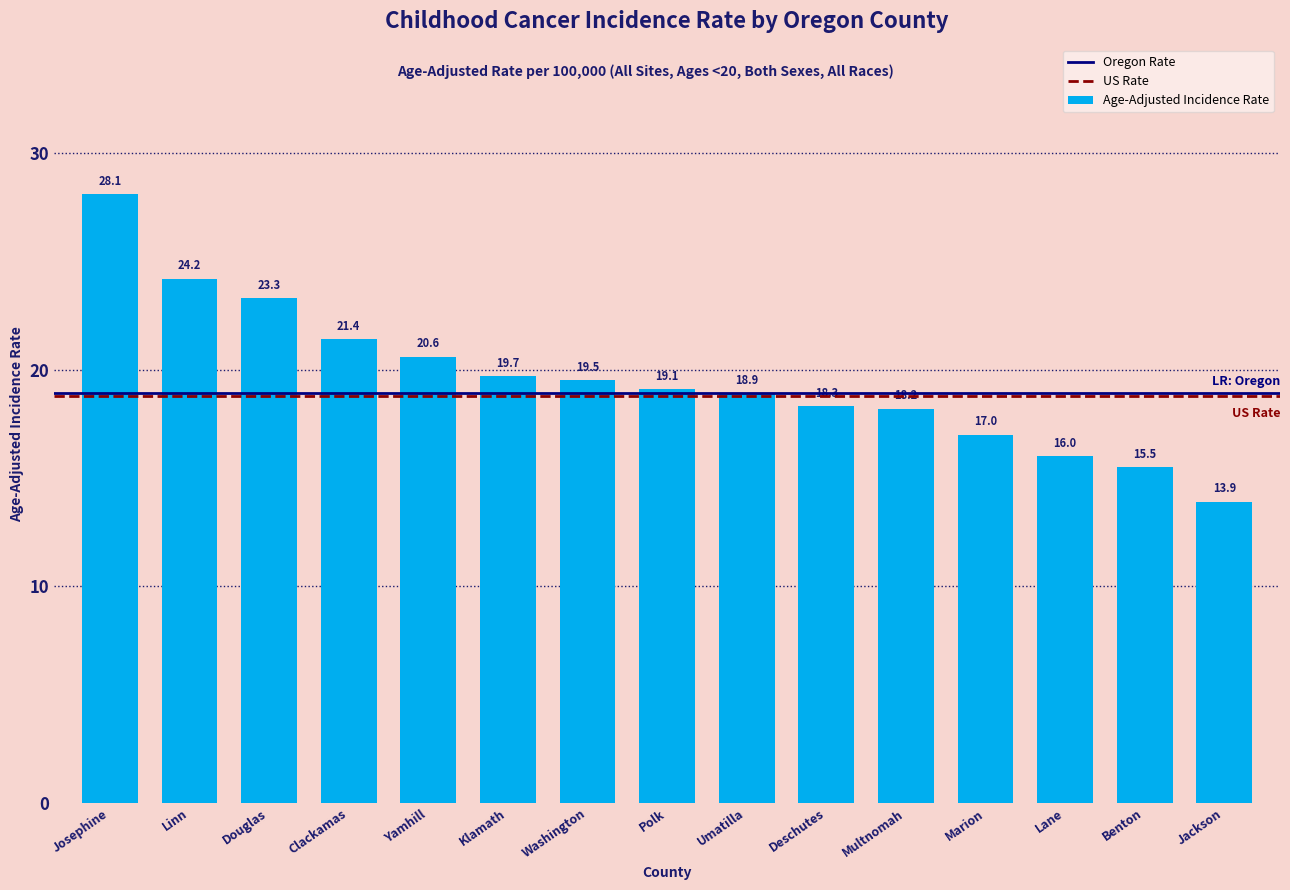

Reading right to left, what are all the values shown in this chart?

13.9	15.5	16.0	17.0	18.2	18.3	18.9	19.1	19.5	19.7	20.6	21.4	23.3	24.2	28.1